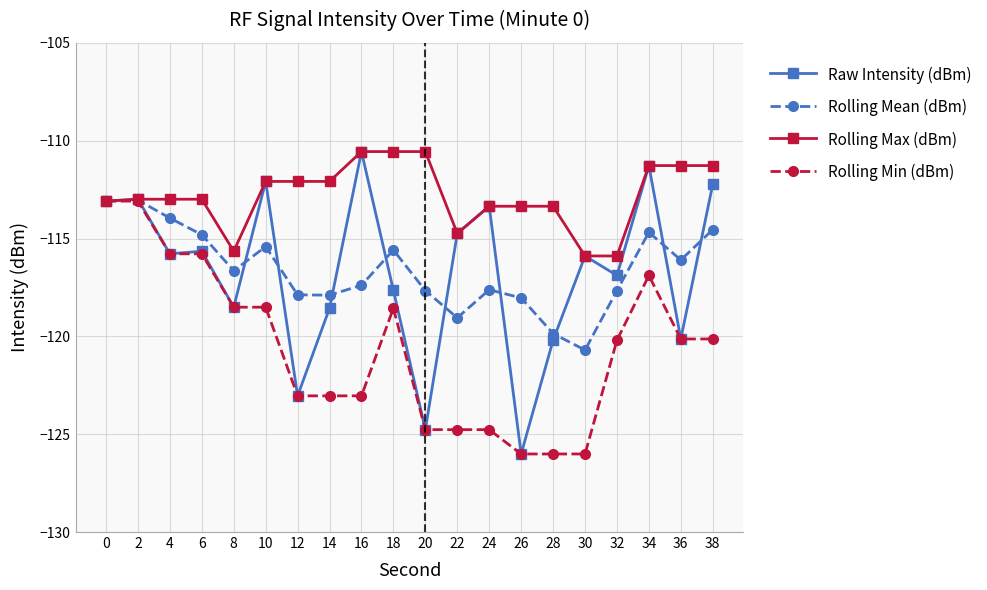

Read the Raw Intensity (dBm) value at 36.

-120.1